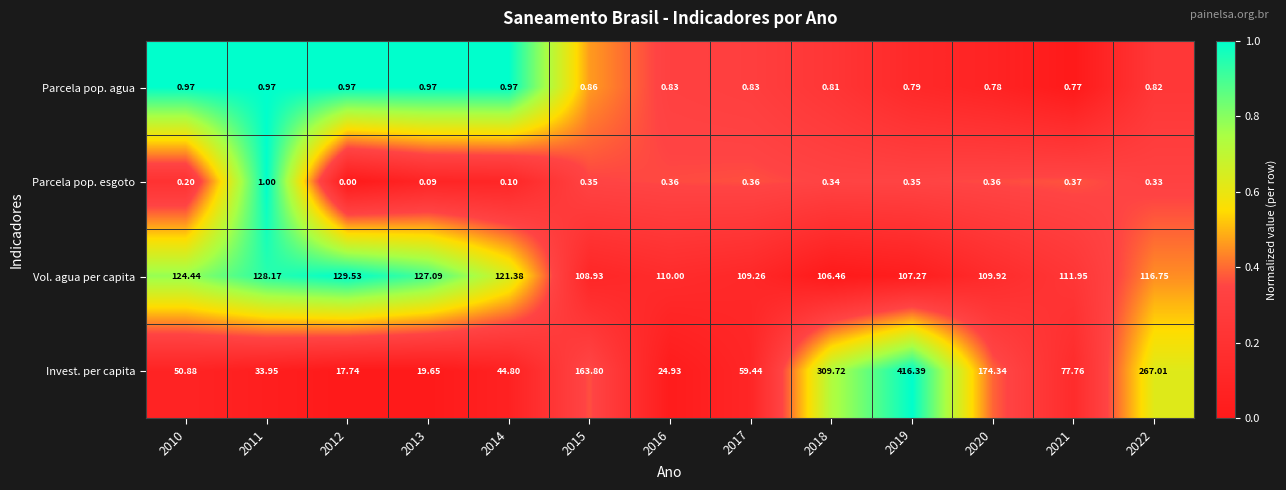

Which series has the largest total across all categories?

Invest. per capita